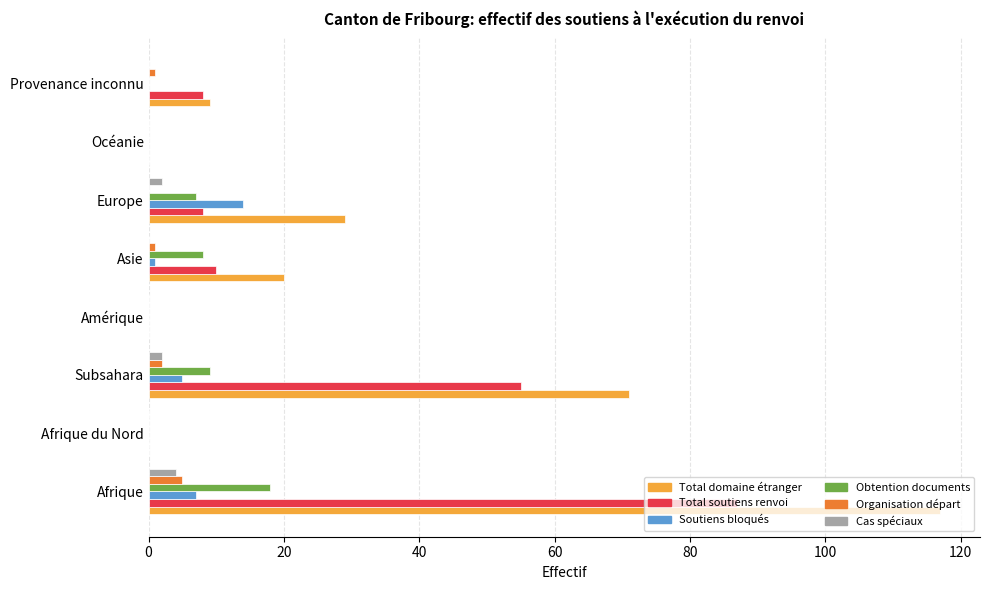

What is the maximum value for Obtention documents?

18